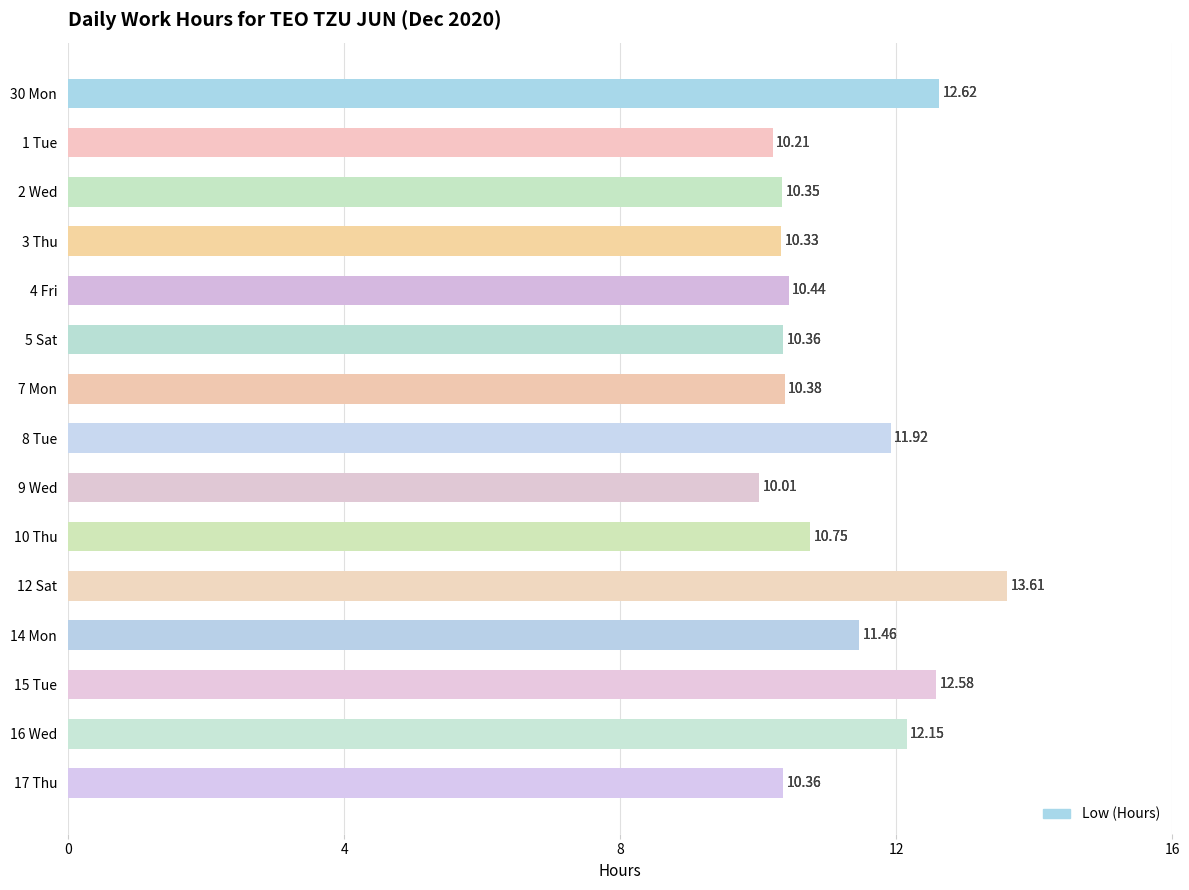

Are the bars horizontal?

Yes